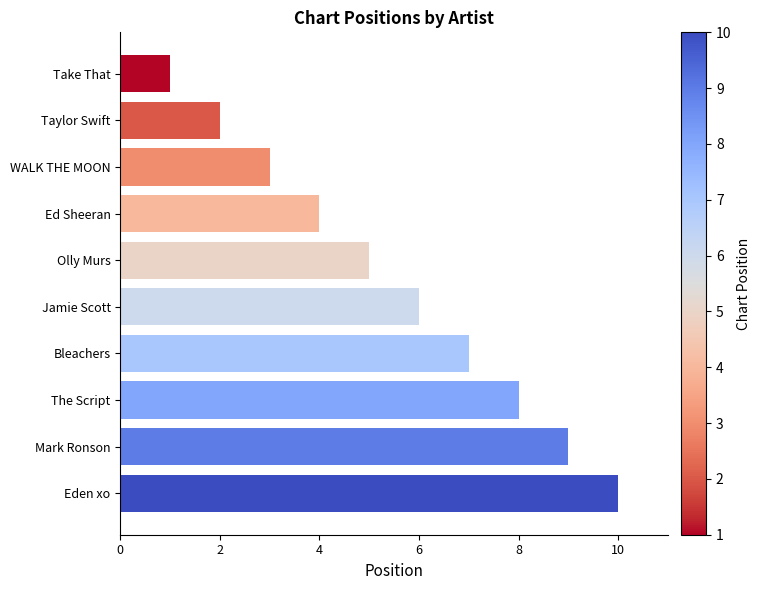

How many distinct data groups are displayed?

1